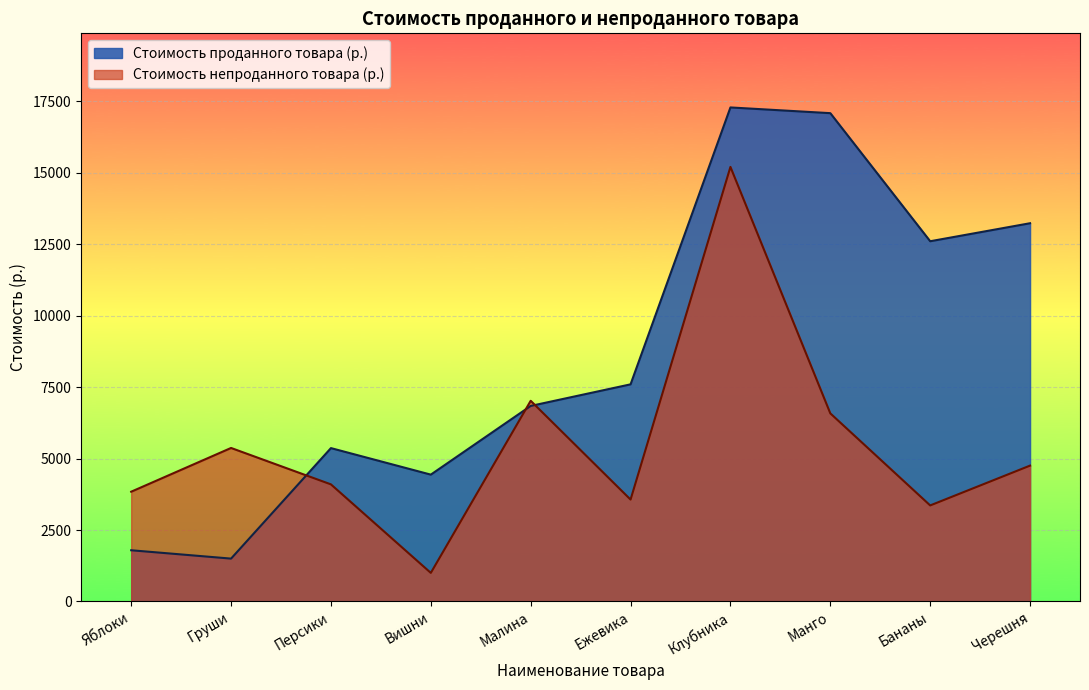

How many values in the Стоимость непроданного товара (р.) series are below 4753?

5